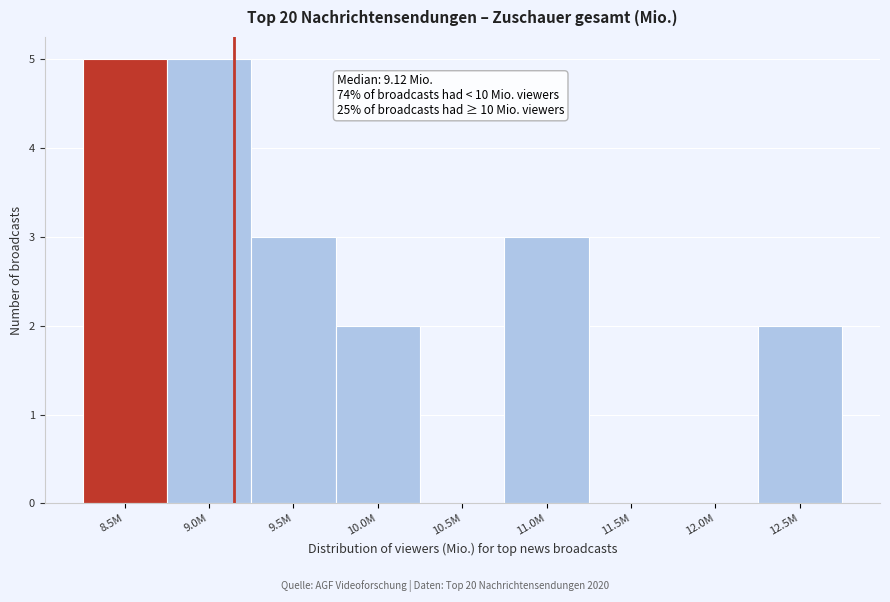

Reading left to right, extract all data points from this chart.

8.5M=5	9.0M=5	9.5M=3	10.0M=2	10.5M=0	11.0M=3	11.5M=0	12.0M=0	12.5M=2